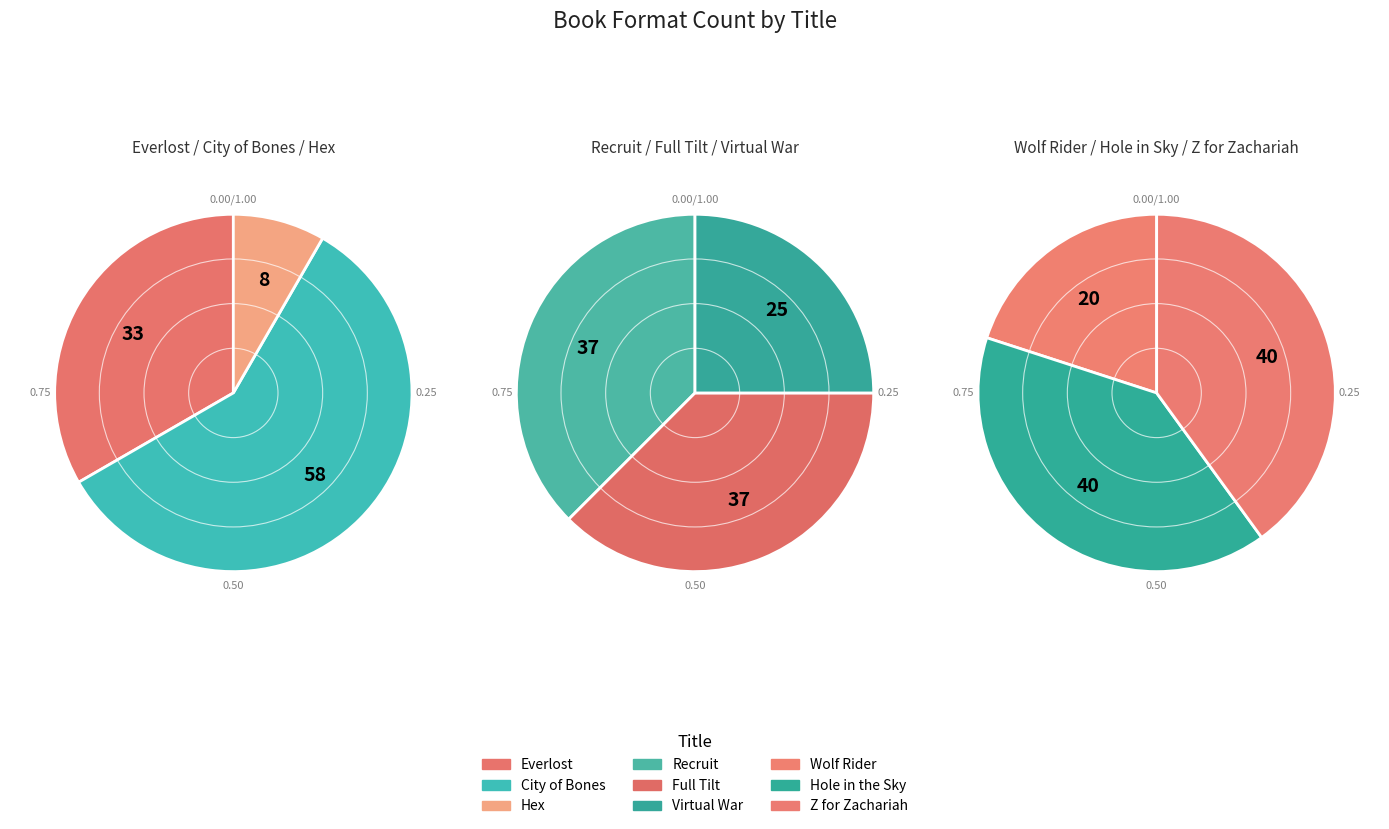

Is it true that Virtual War is 20% of the pie?

False